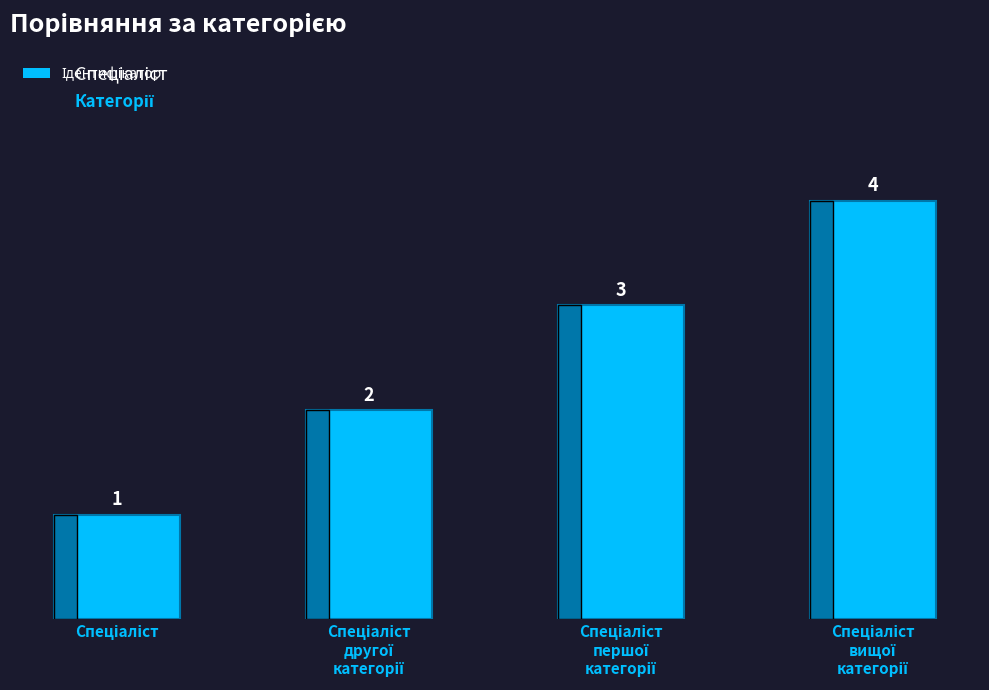

What is the sum of all values?

10